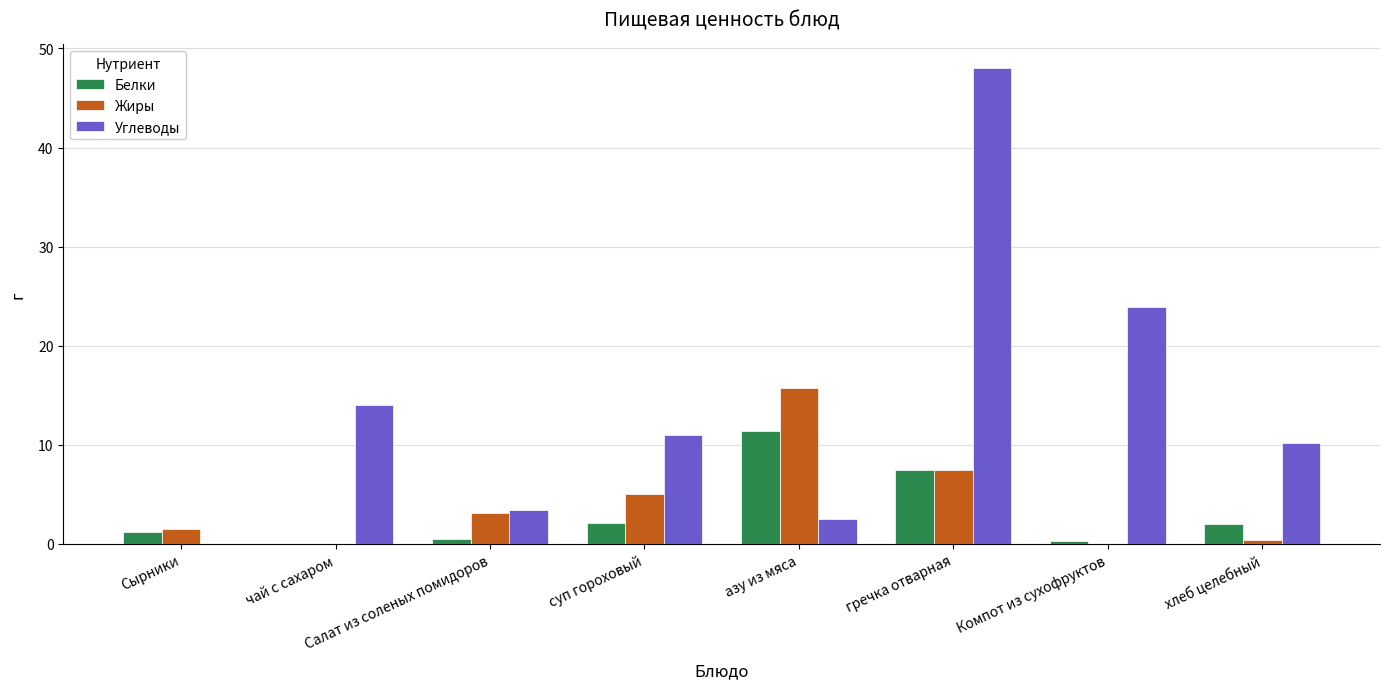

Is it true that Углеводы equals 3.4 at Салат из соленых помидоров?

True